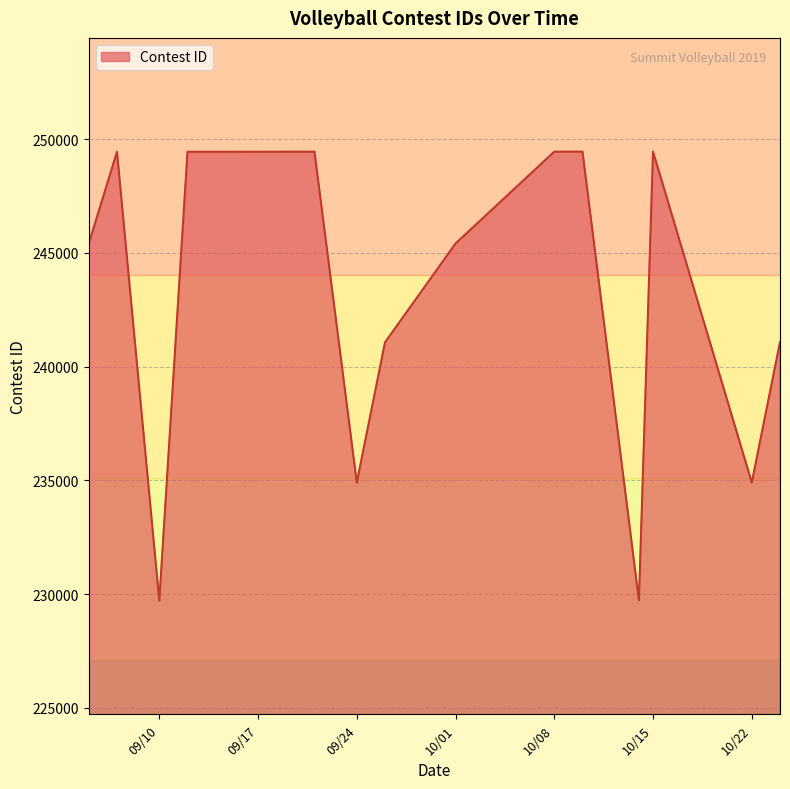

What is the smallest value displayed?

229715